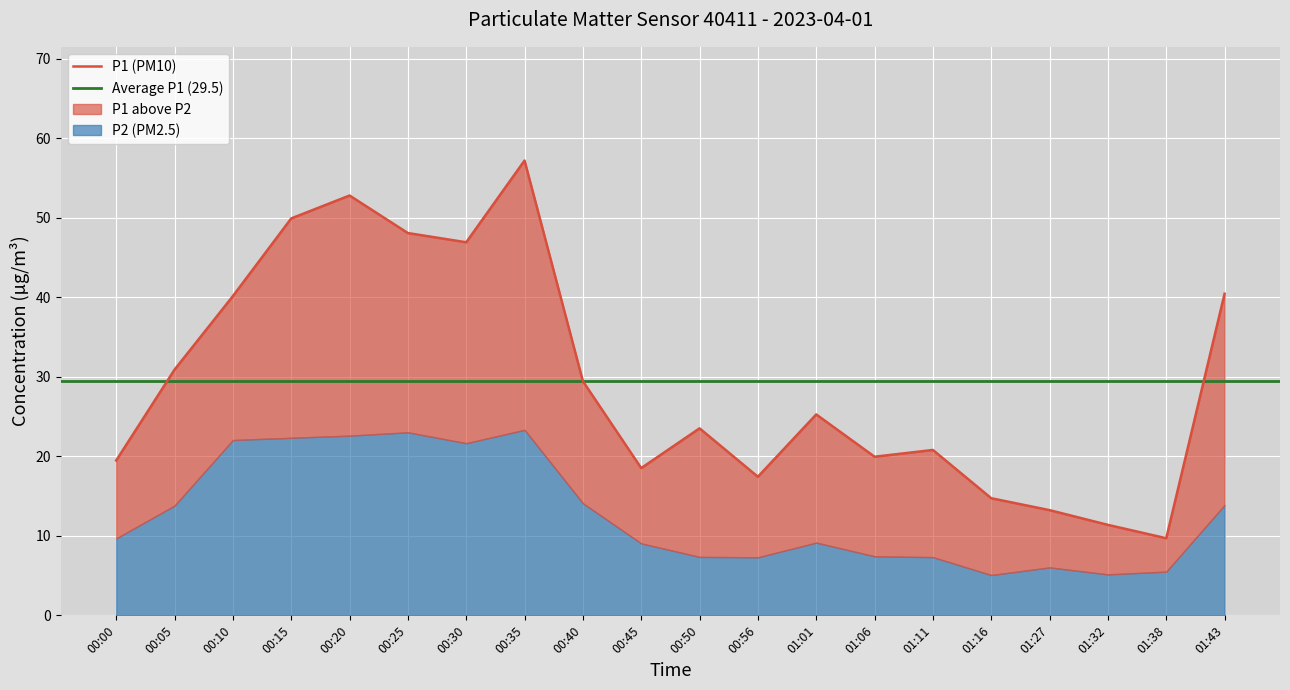

What is the sum of all values?

589.9